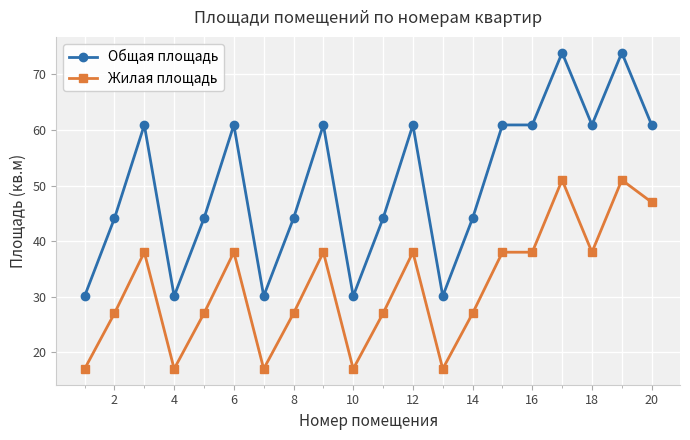

How many data points in Жилая площадь are less than 38?

10